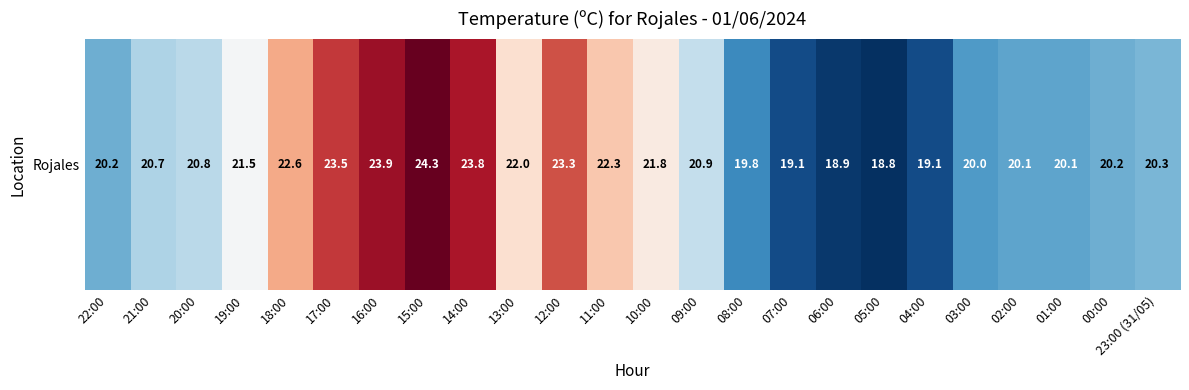

List the labels in order of value, largest first.

15:00, 16:00, 14:00, 17:00, 12:00, 18:00, 11:00, 13:00, 10:00, 19:00, 09:00, 20:00, 21:00, 23:00 (31/05), 22:00, 00:00, 02:00, 01:00, 03:00, 08:00, 07:00, 04:00, 06:00, 05:00